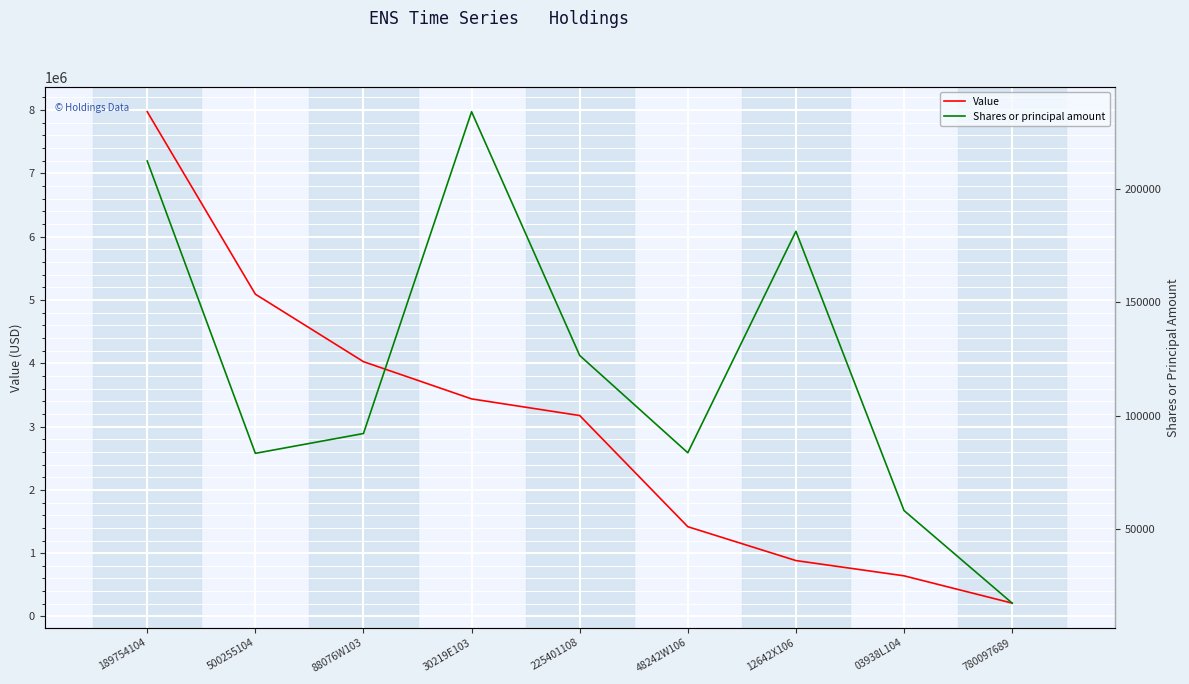

How many interior local peaks does the Shares or principal amount series have?

2